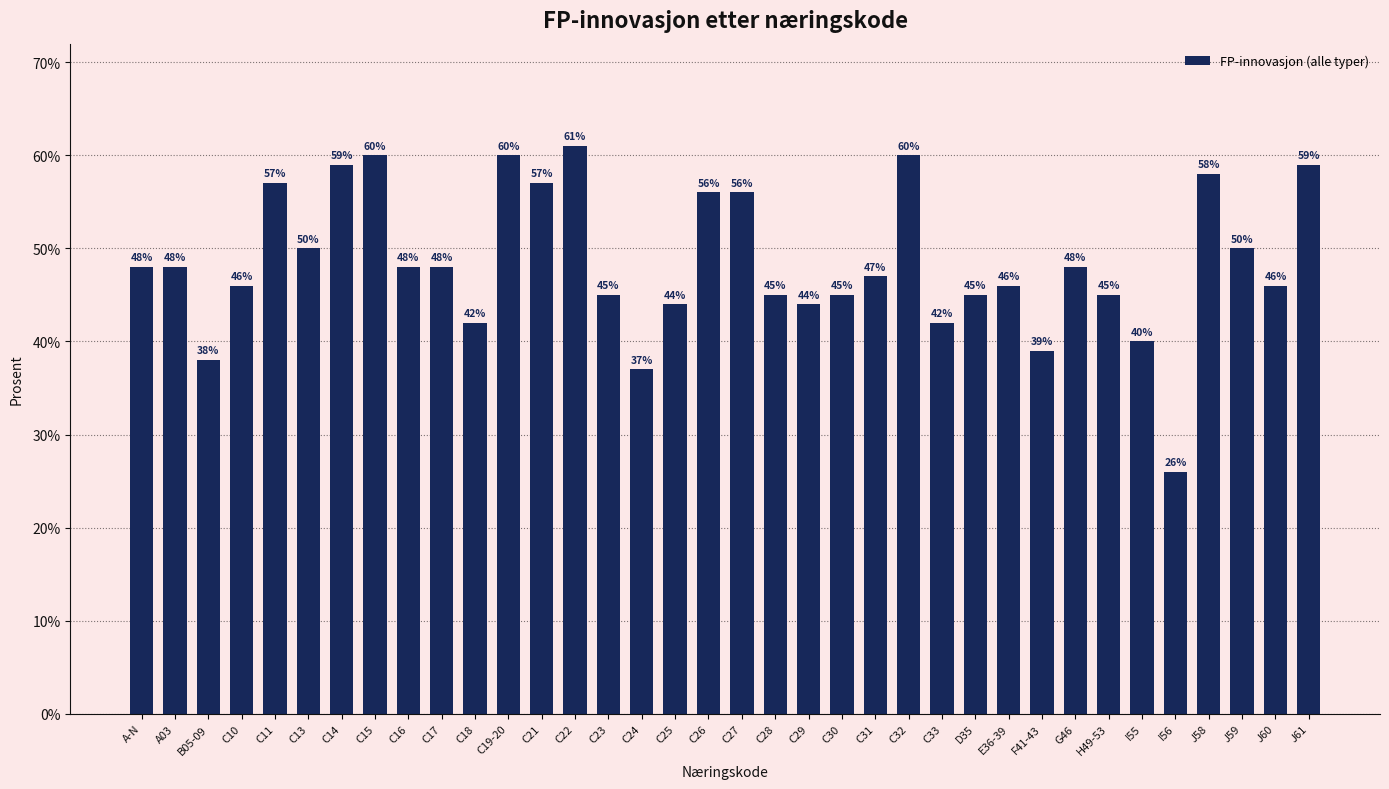

Reading left to right, transcribe all the data shown in this chart.

A-N=48	A03=48	B05-09=38	C10=46	C11=57	C13=50	C14=59	C15=60	C16=48	C17=48	C18=42	C19-20=60	C21=57	C22=61	C23=45	C24=37	C25=44	C26=56	C27=56	C28=45	C29=44	C30=45	C31=47	C32=60	C33=42	D35=45	E36-39=46	F41-43=39	G46=48	H49-53=45	I55=40	I56=26	J58=58	J59=50	J60=46	J61=59